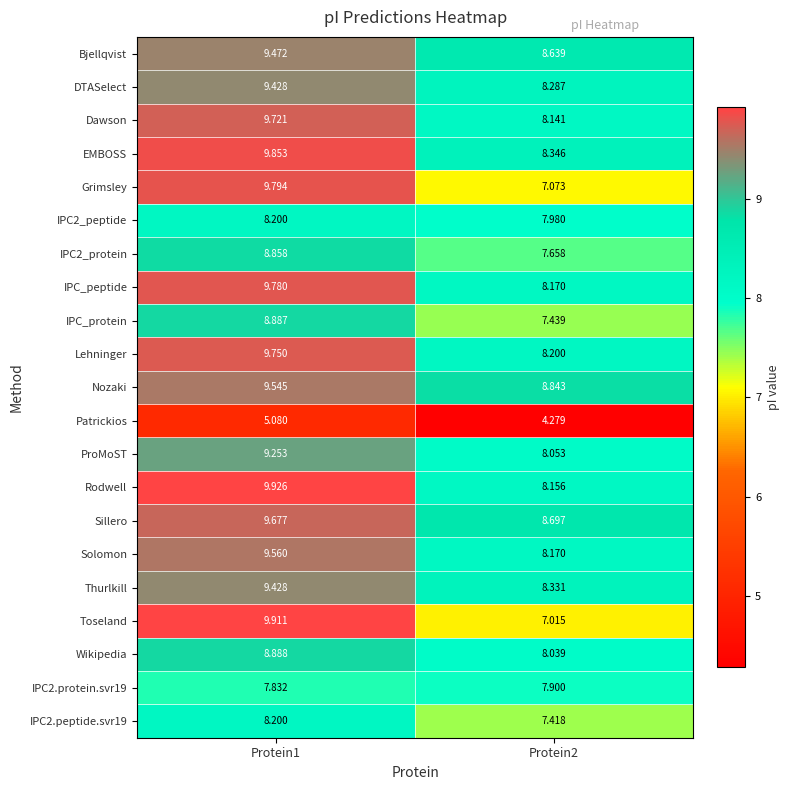

What is the difference between the highest and lowest values at Protein1?

4.8